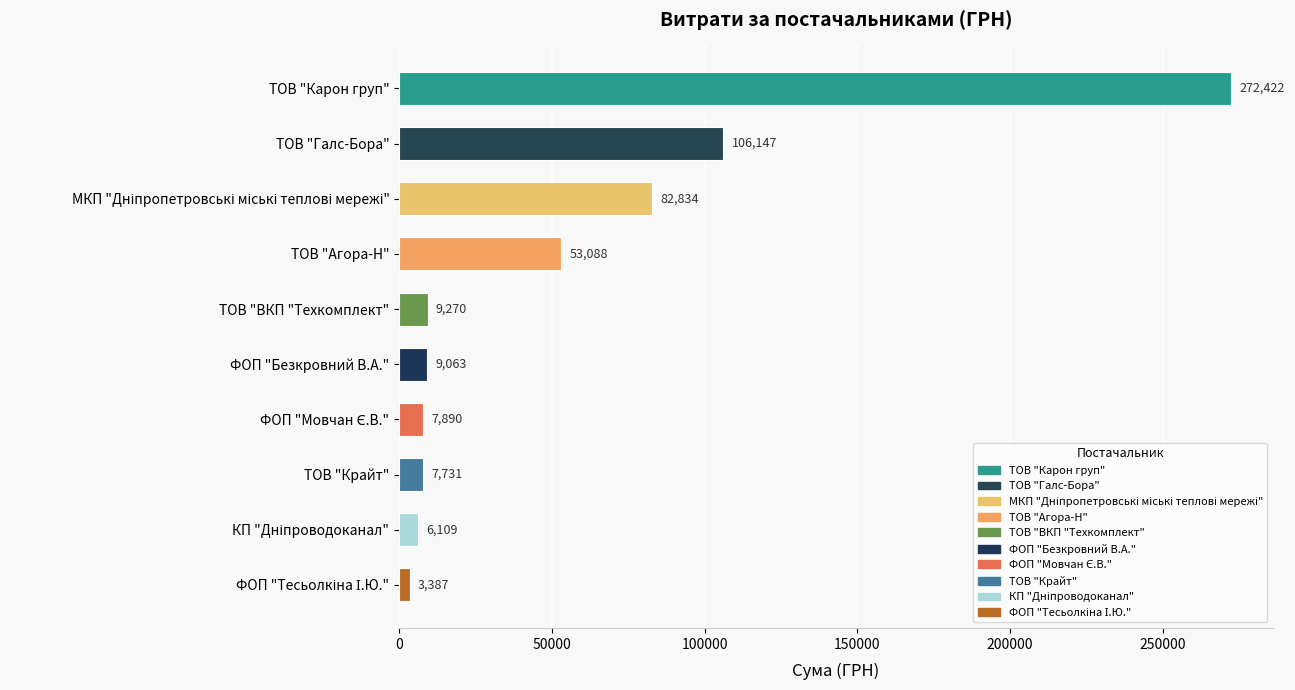

What is the average value?

55794.1